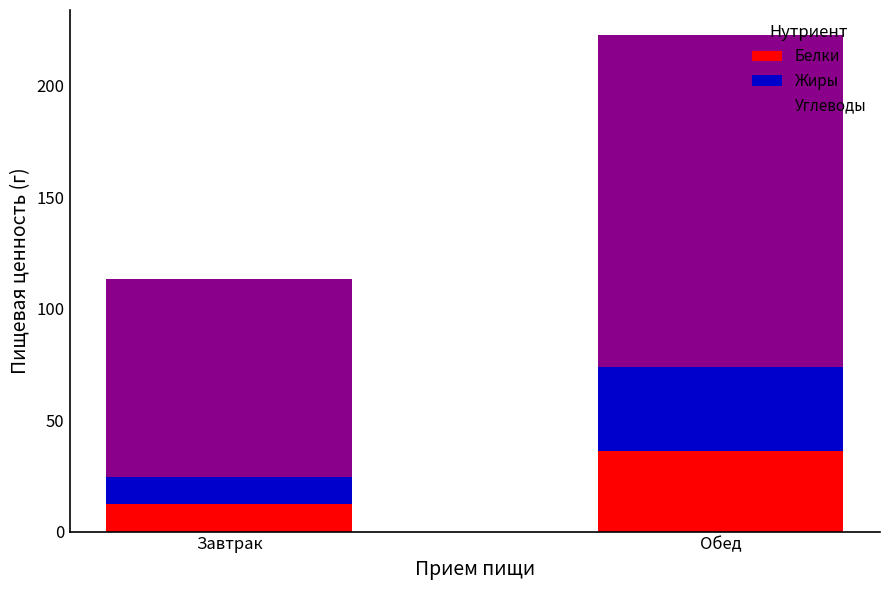

What is the average value of the Белки series?

24.2